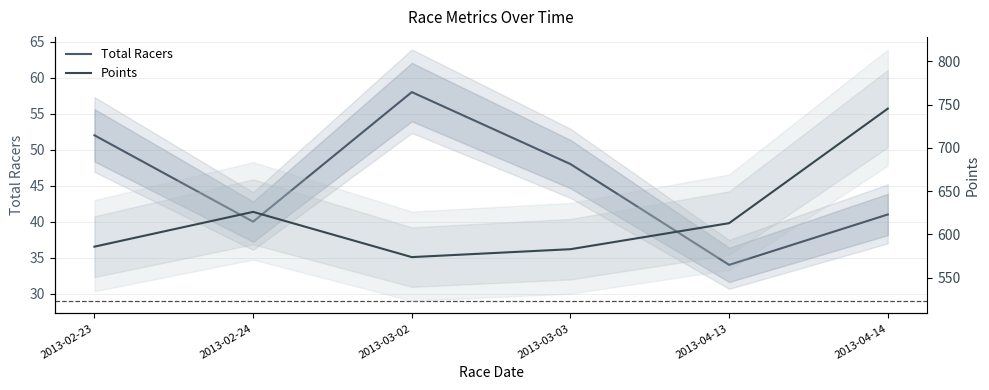

Does the chart display data point markers on the line(s)?

No